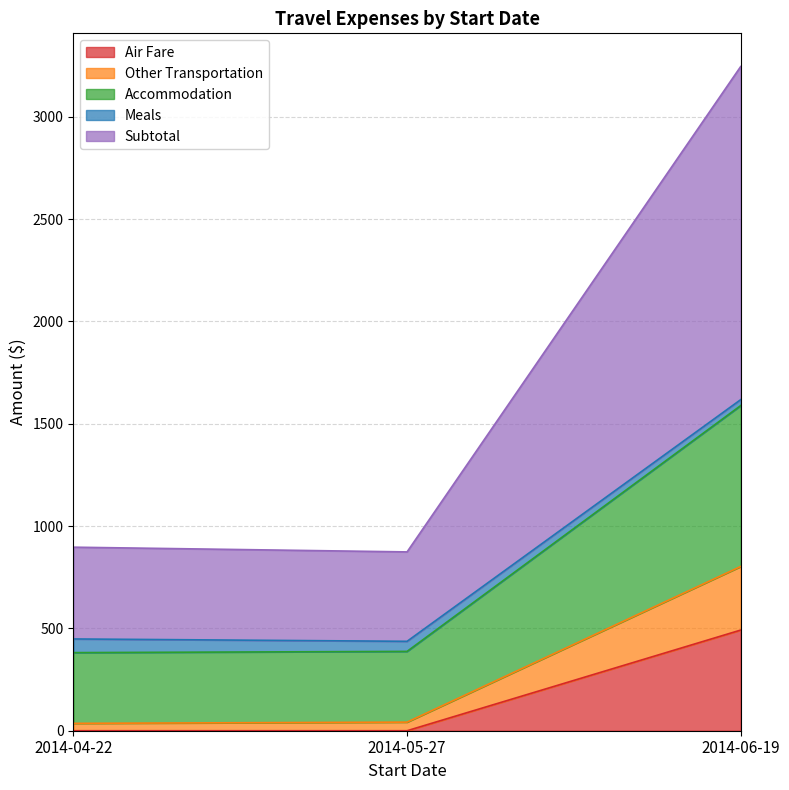

What is the approximate value of Meals at 2014-04-22?

66.8